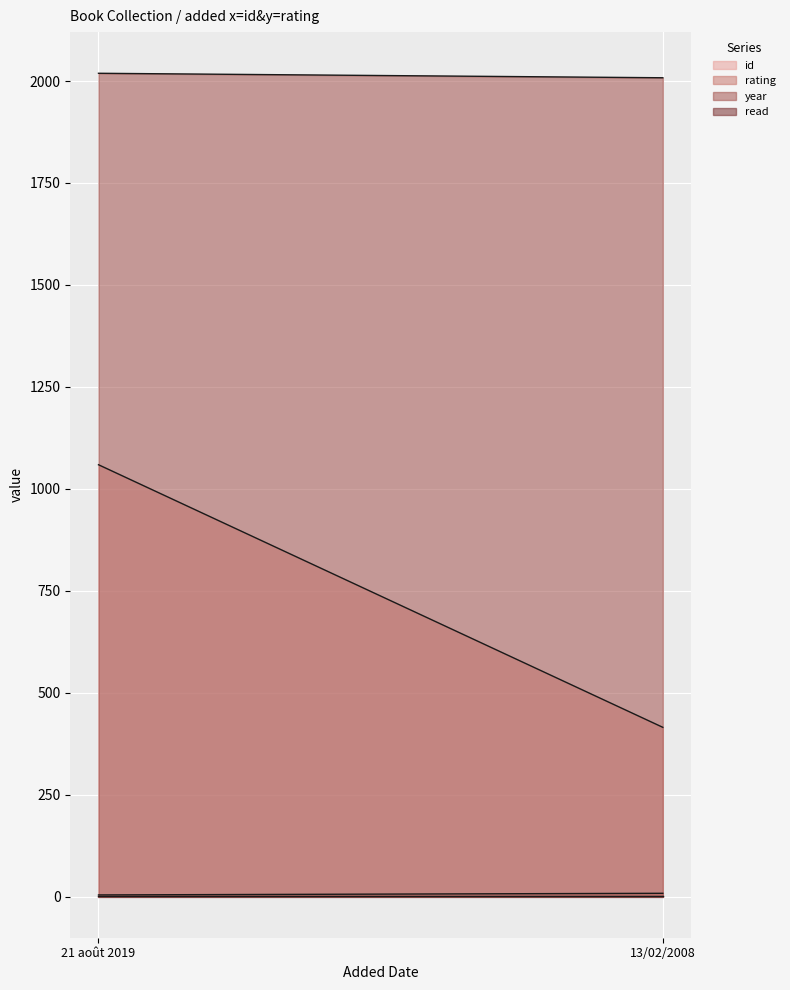

What is the difference between the year values at 21 août 2019 and 13/02/2008?

11.0